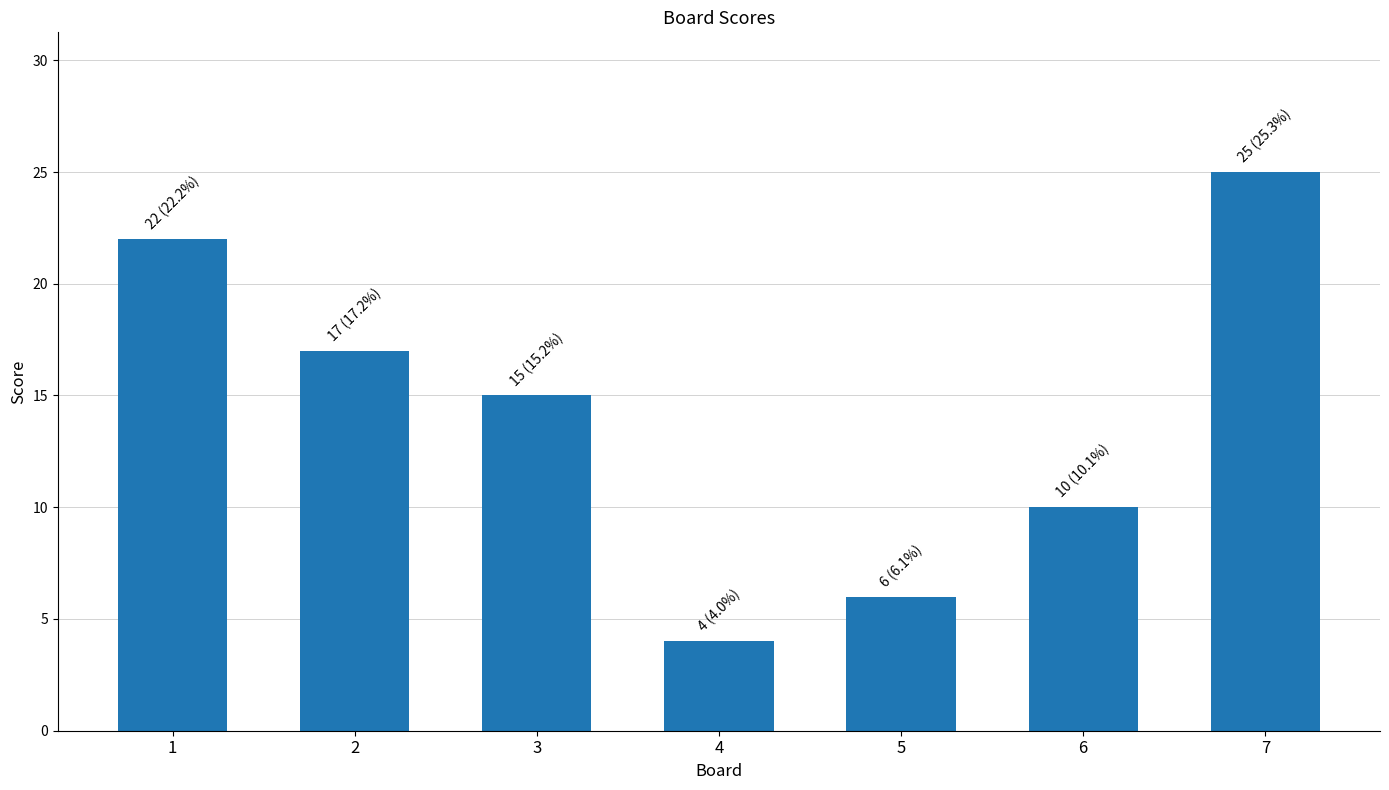

At which label does the data first exceed 15?

1